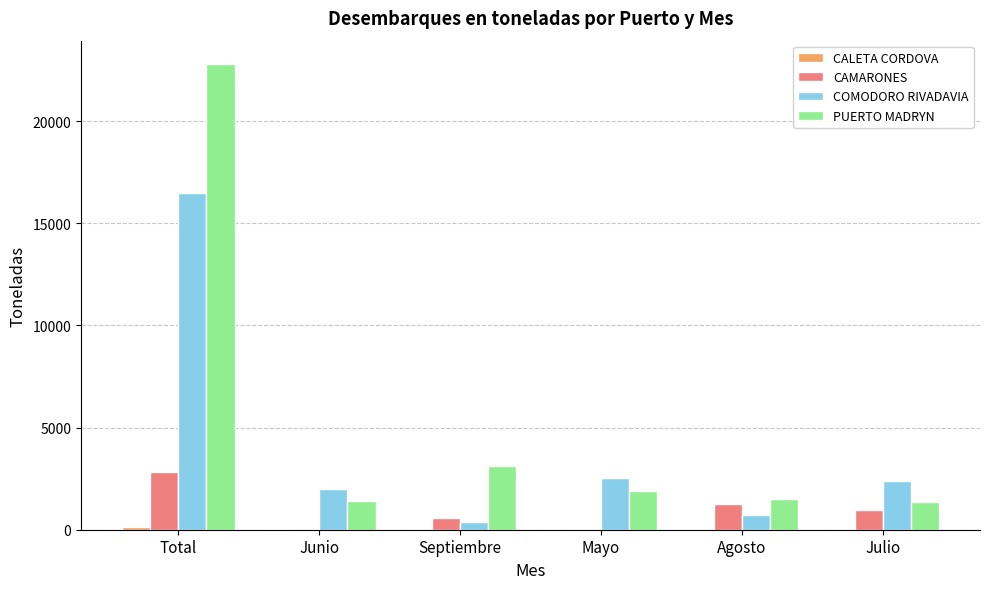

The CAMARONES series shows 2825.9 at Total. True or false?

True